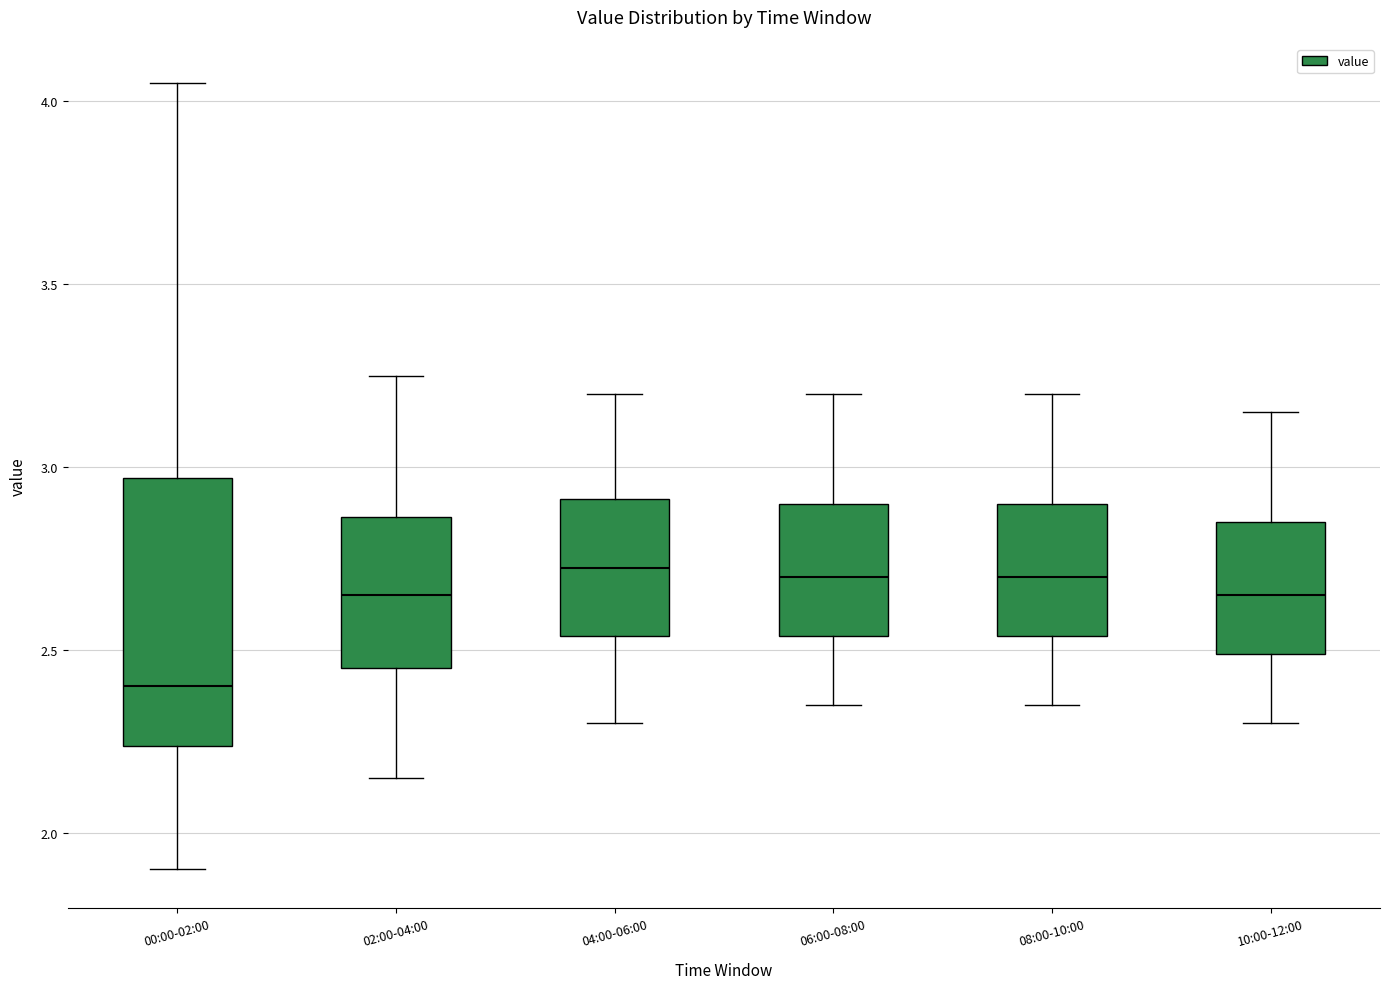

Which box has the lowest median line?

00:00-02:00